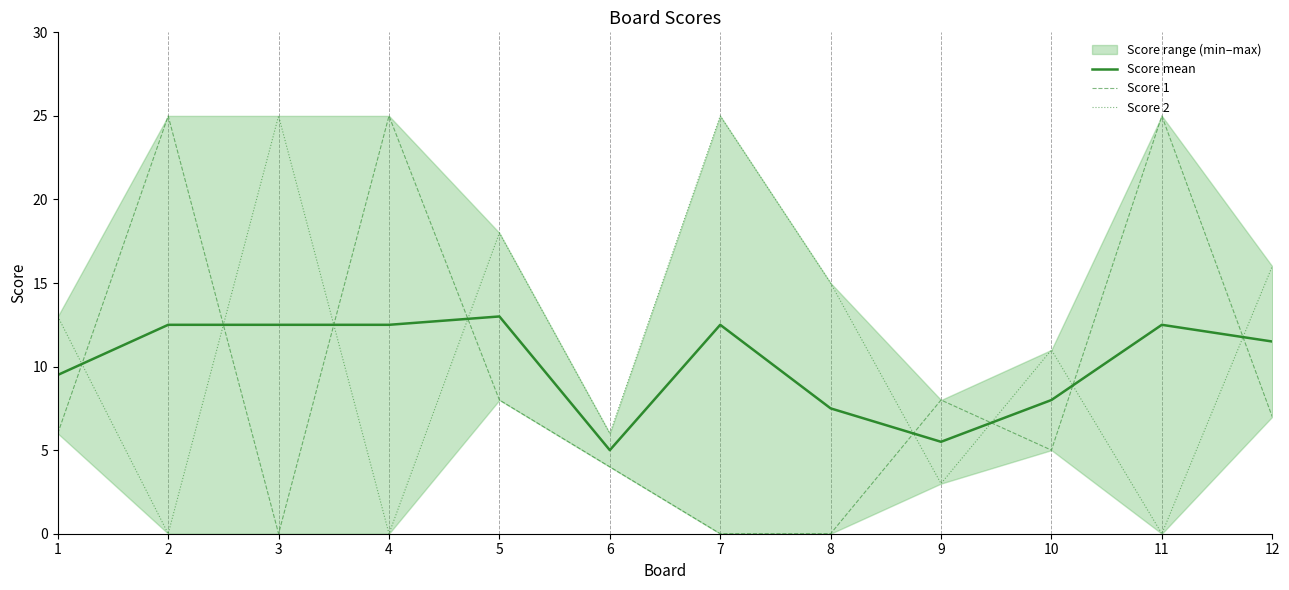

What is the sum of all Score 2 values?

132.0